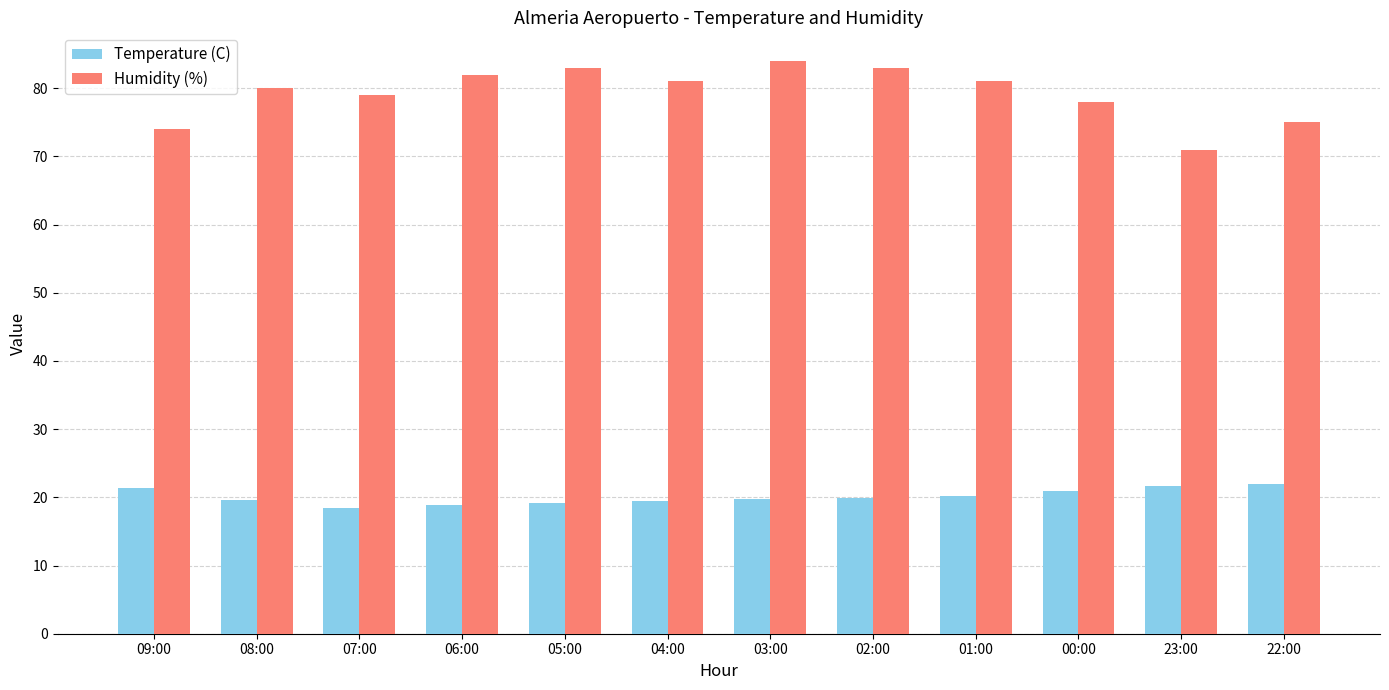

What is the value of the Humidity (%) bar at the 9th from the left?

81.0